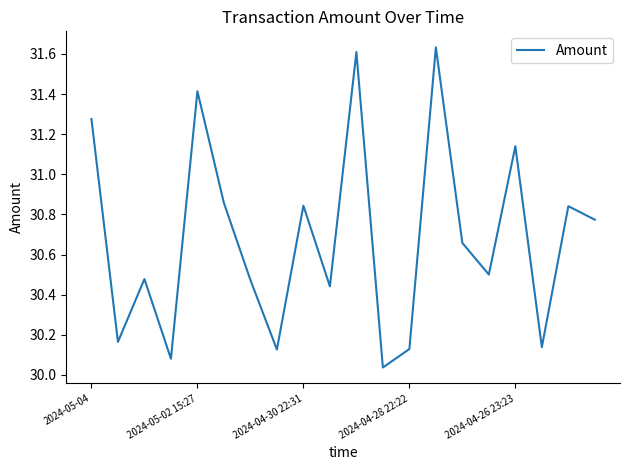

What is the value of the 5th point from the left?

31.4